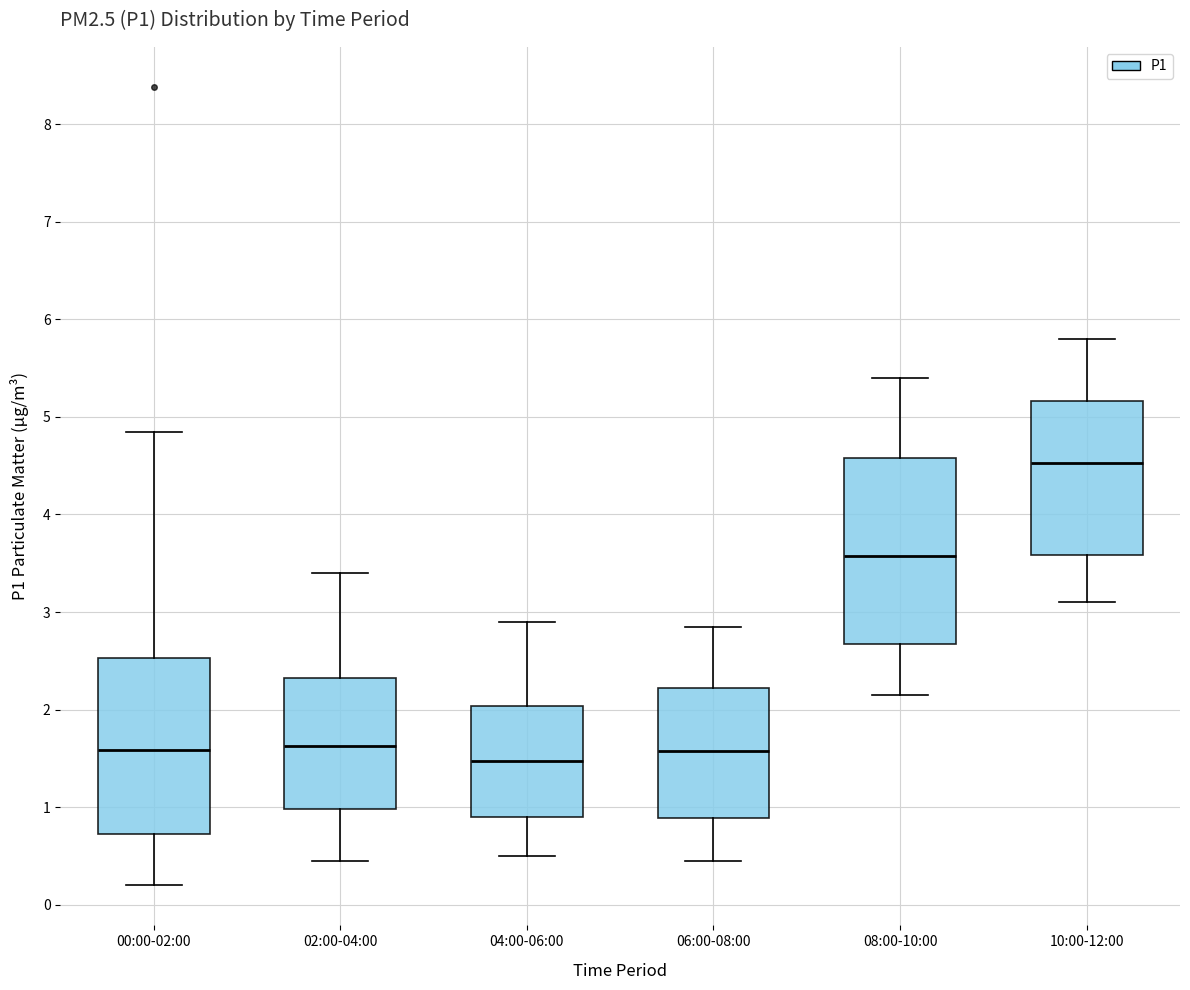

Where does the median line of the box for 04:00-06:00 sit on the y-axis? The values are not printed on the chart, so give them approximately, as read against the axis.

1.5